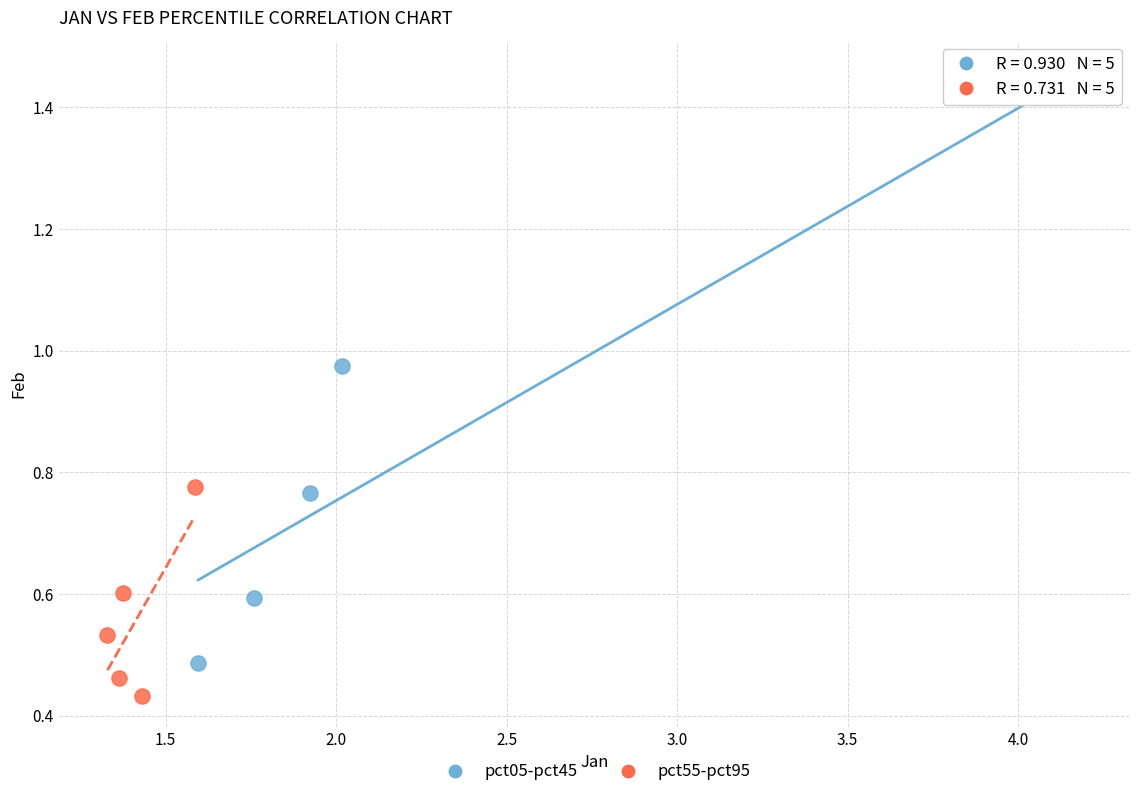

Which series contains the highest Y value?

pct05-pct45